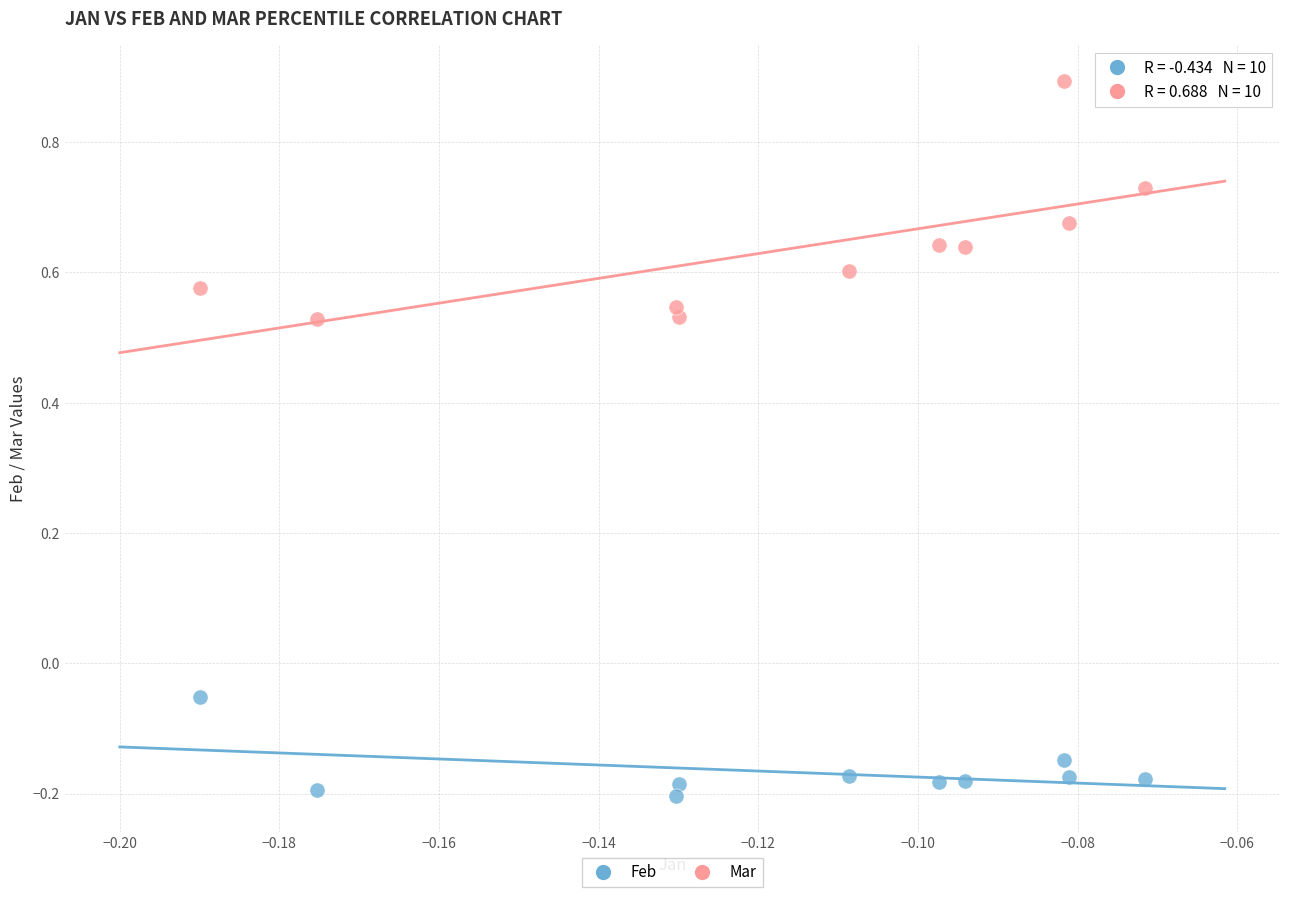

Across all data points, what is the range of Y values (max minus min)?

1.1